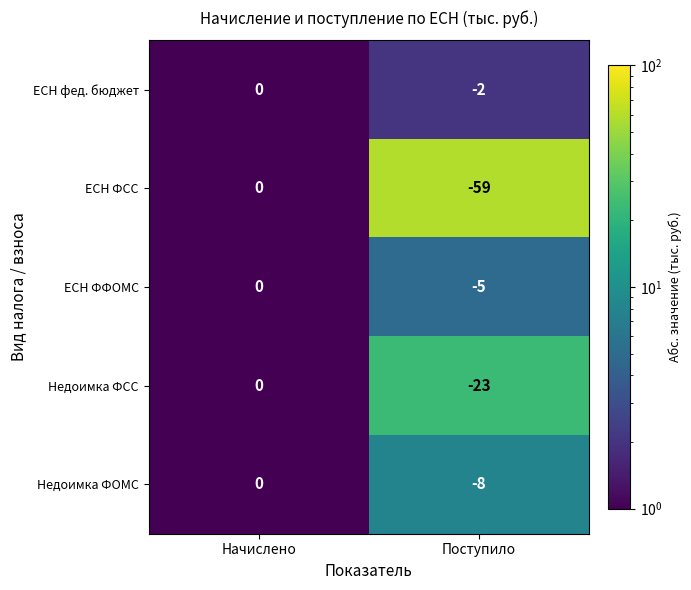

What is the difference between the ЕСН ФСС values at Начислено and Поступило?

59